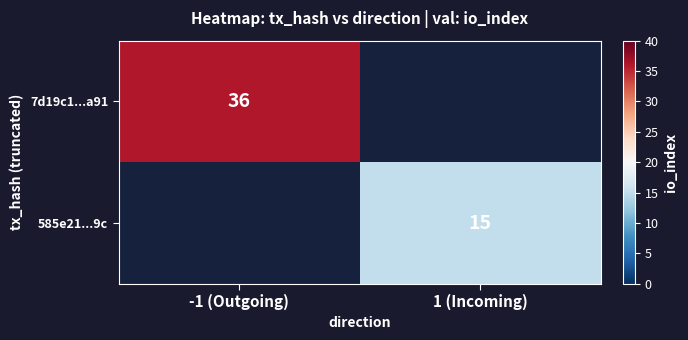

Is it true that 7d19c1...a91 equals 36 at -1 (Outgoing)?

True